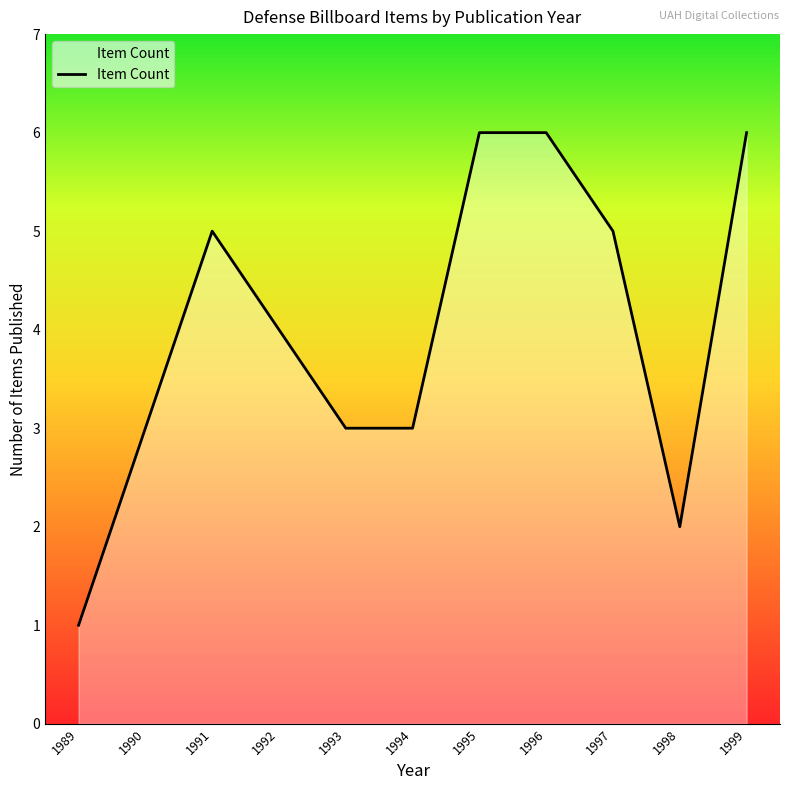

What is the sum of the values at 1993 and 1991?

8